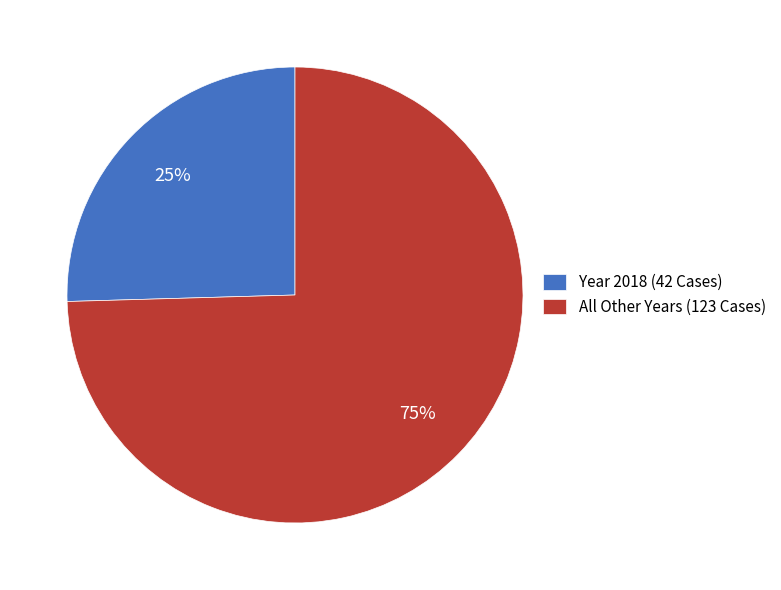

Is it true that Year 2018 (42 Cases) is 25% of the pie?

True